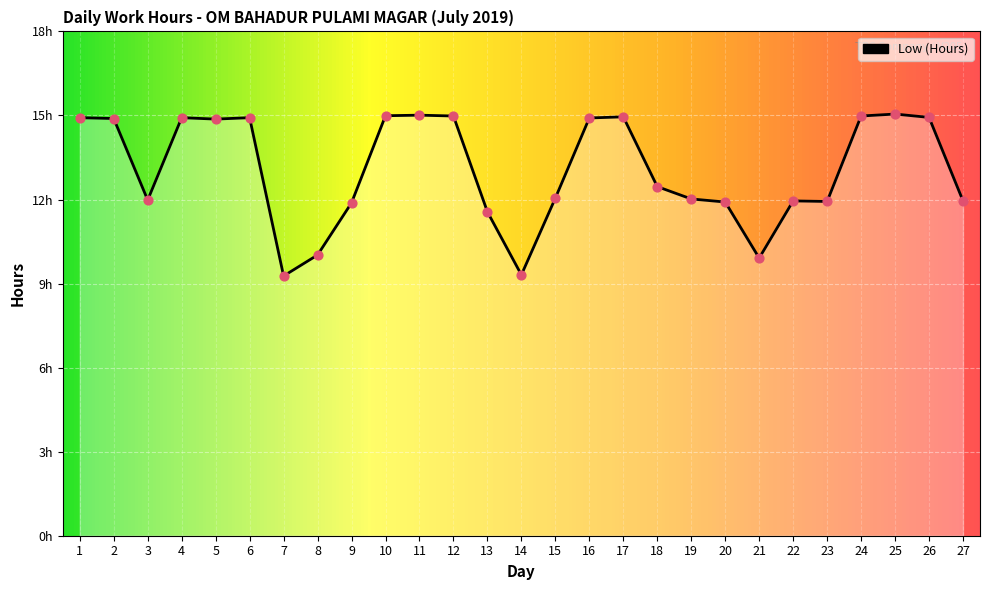

What is the change in value from 14 to 26?

+5.6